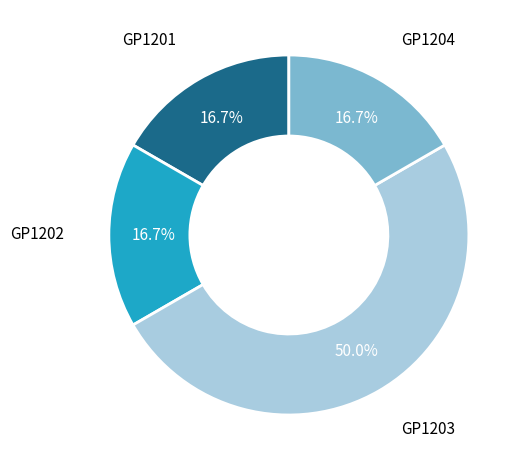

What percentage is the GP1202 slice, to the nearest percent?

17%